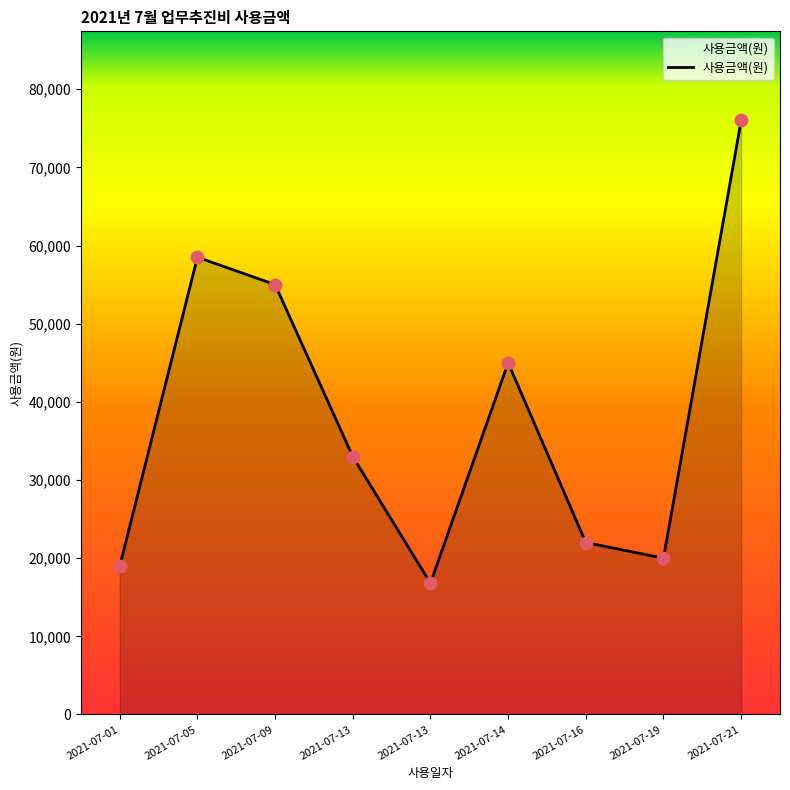

What is the change in value from 2021-07-05 to 2021-07-19?

-38500